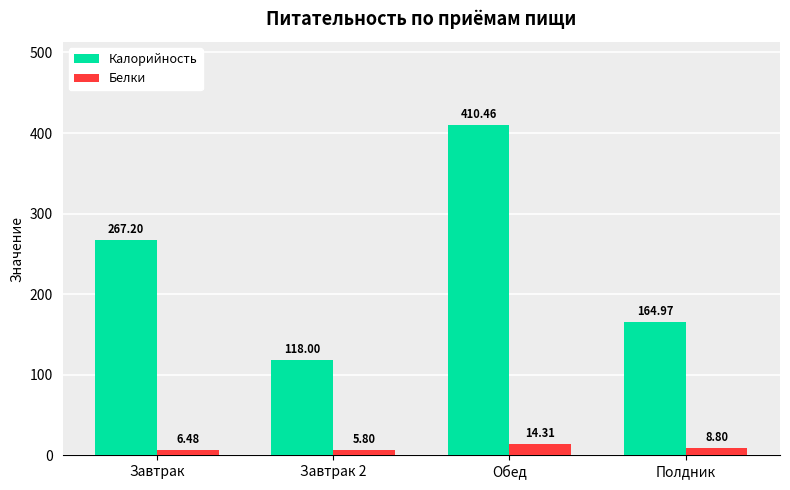

How many bars are there in each group?

2